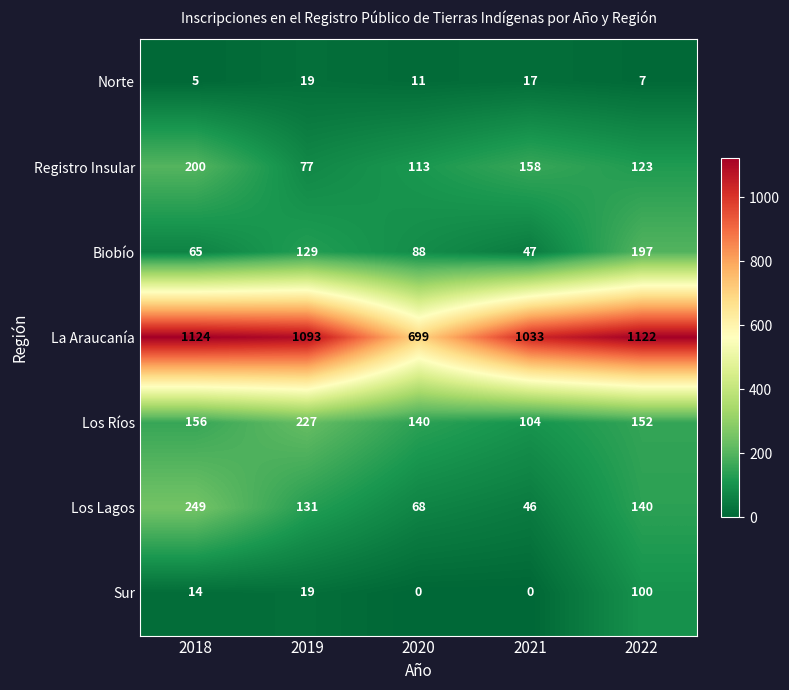

How many categories are shown in the chart?

5